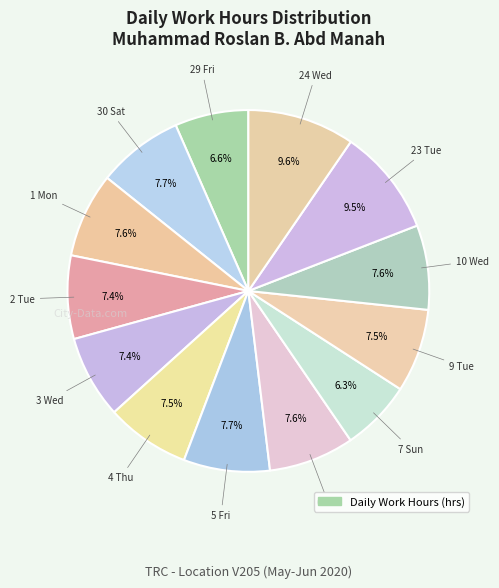

Rank the categories by value from lowest to highest.

7 Sun, 29 Fri, 3 Wed, 2 Tue, 9 Tue, 4 Thu, 10 Wed, 1 Mon, 6 Sat, 30 Sat, 5 Fri, 23 Tue, 24 Wed